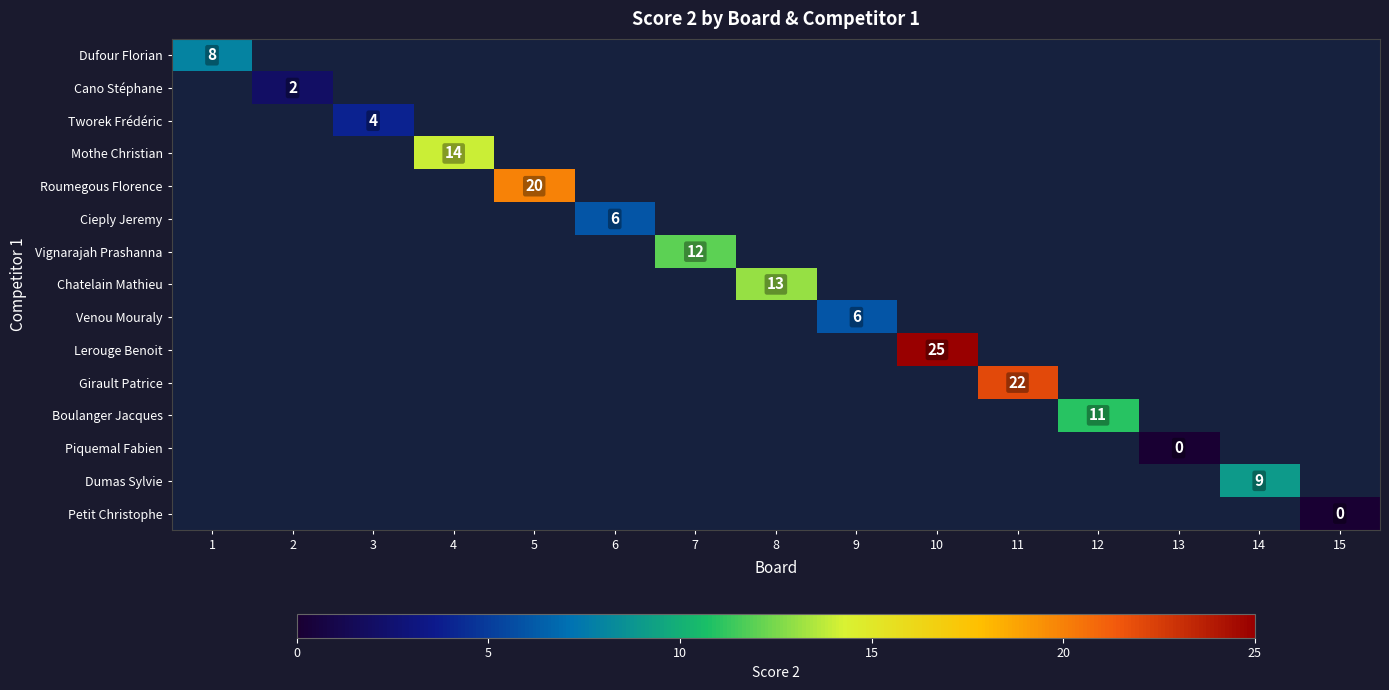

True or false: Cieply Jeremy has a value of 6 at 6.

True